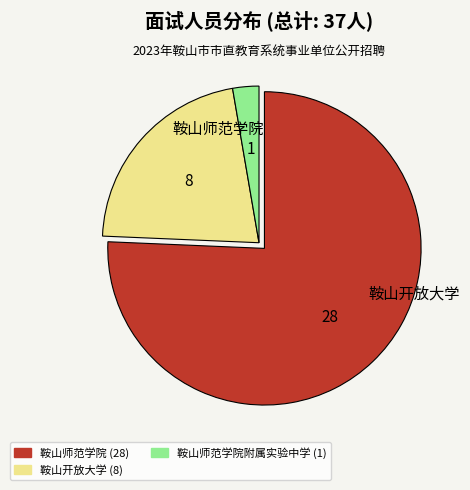

Is there any slice that represents more than half of the pie?

Yes